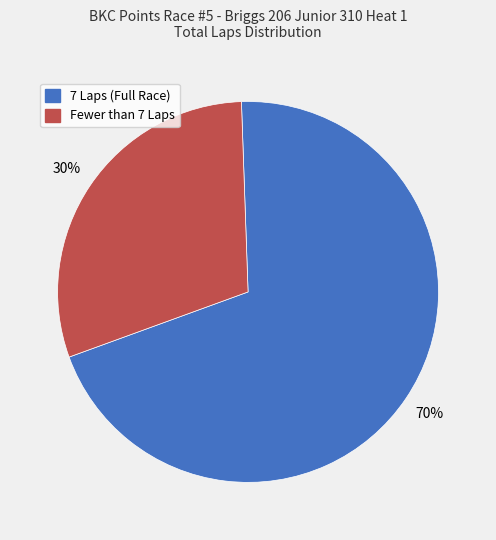

Does any single category account for the majority?

Yes